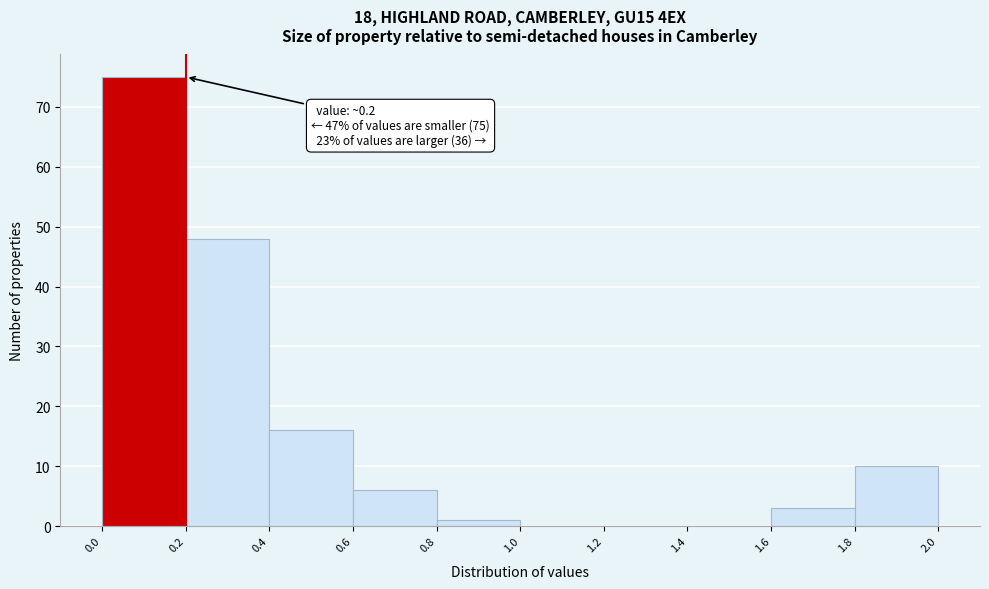

Over which range of the x-axis is the bar tallest?

0.0 to 0.2